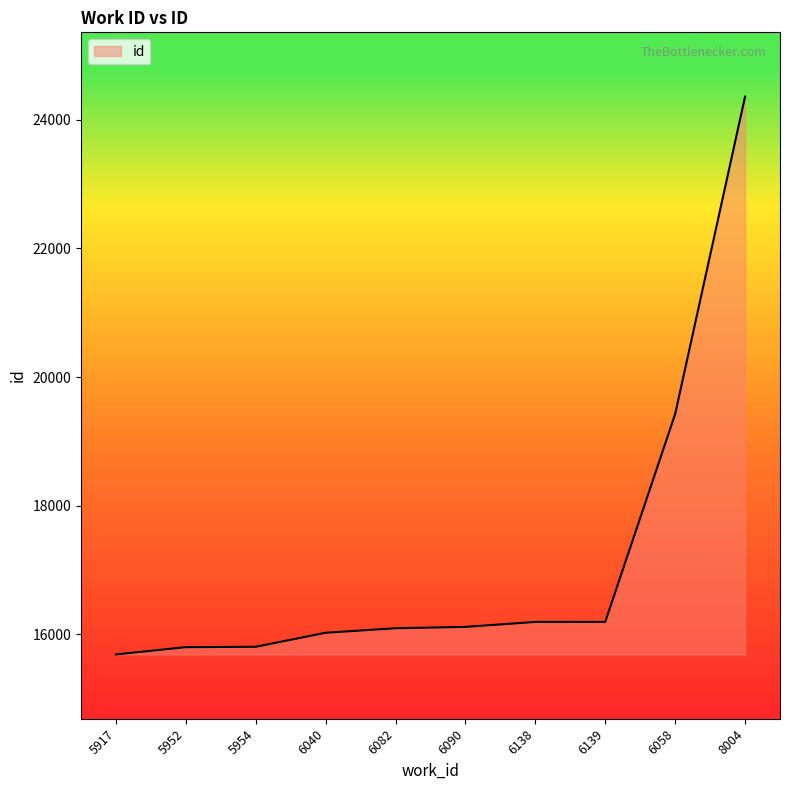

How many lines are shown in the chart?

1